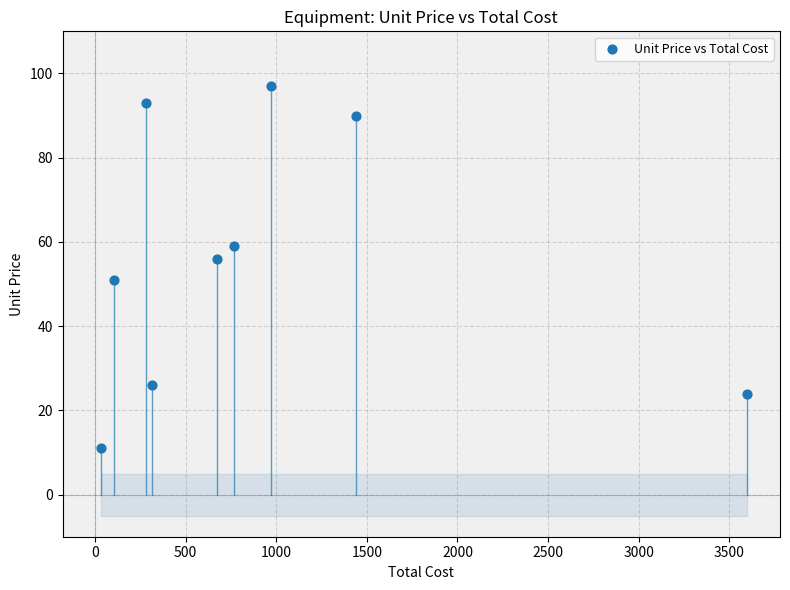

What is the average X value?

908